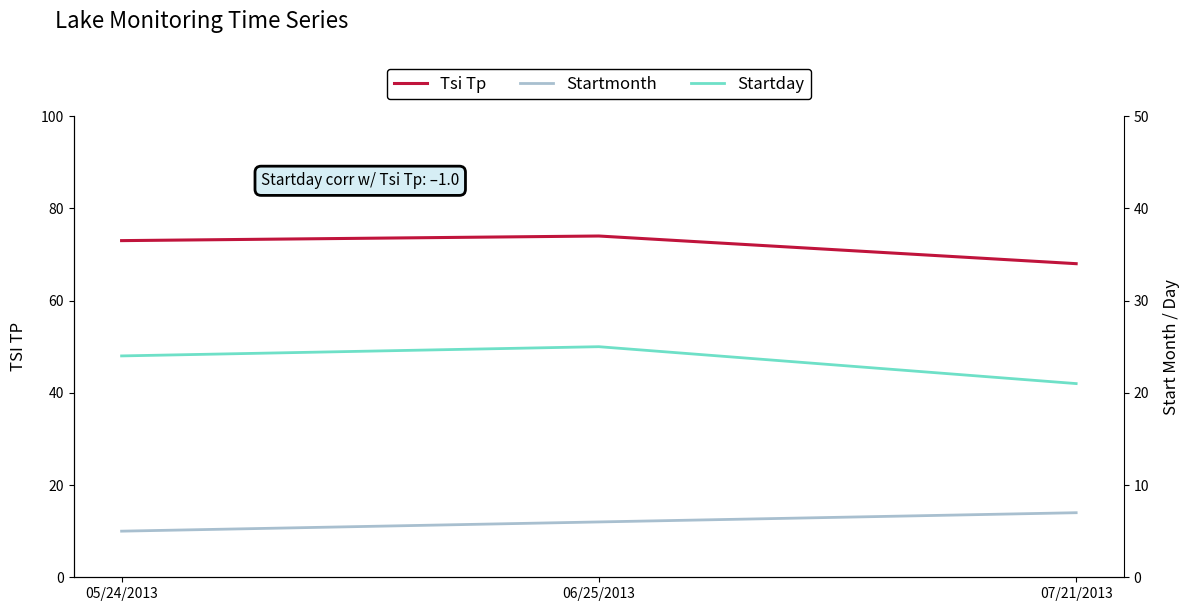

At which label does Startmonth reach its minimum?

05/24/2013